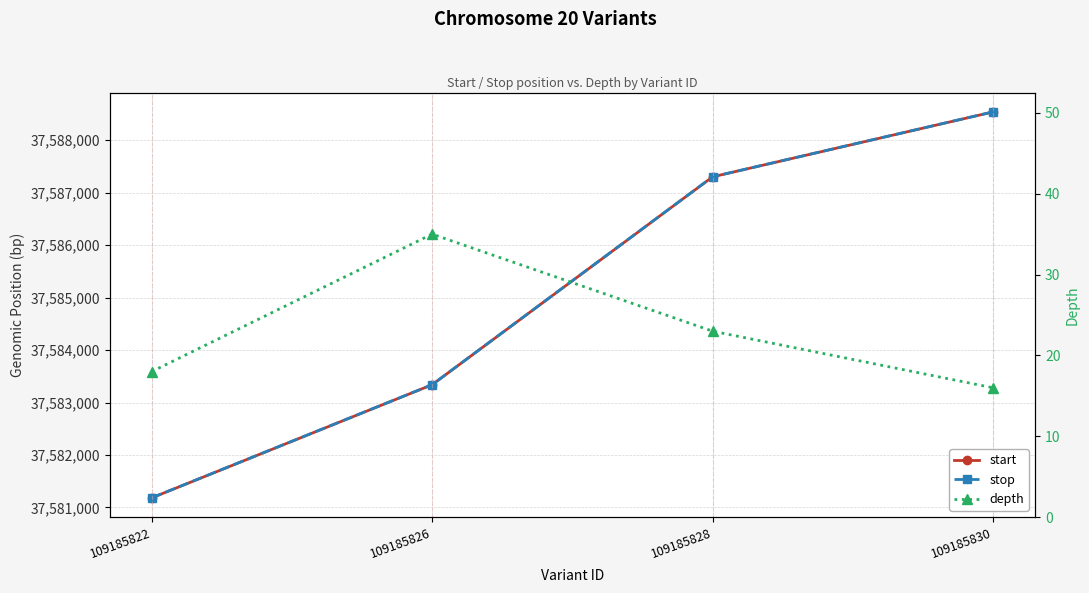

True or false: stop has a value of 37588539 at 109185830.

True